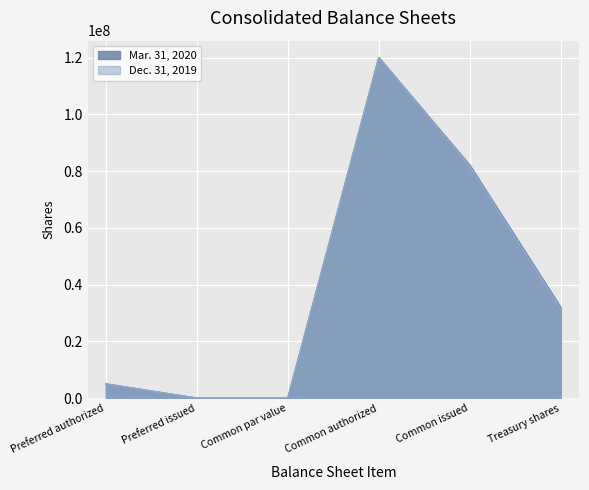

What is the sum of the Dec. 31, 2019 values at Preferred issued and Treasury shares?

31420179